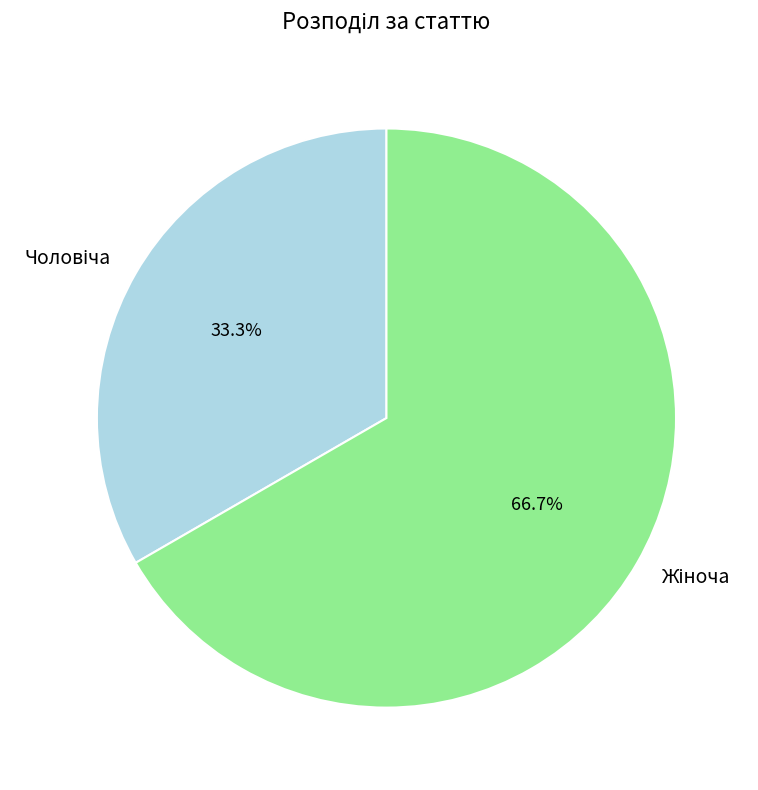

Is there a majority slice in this chart?

Yes